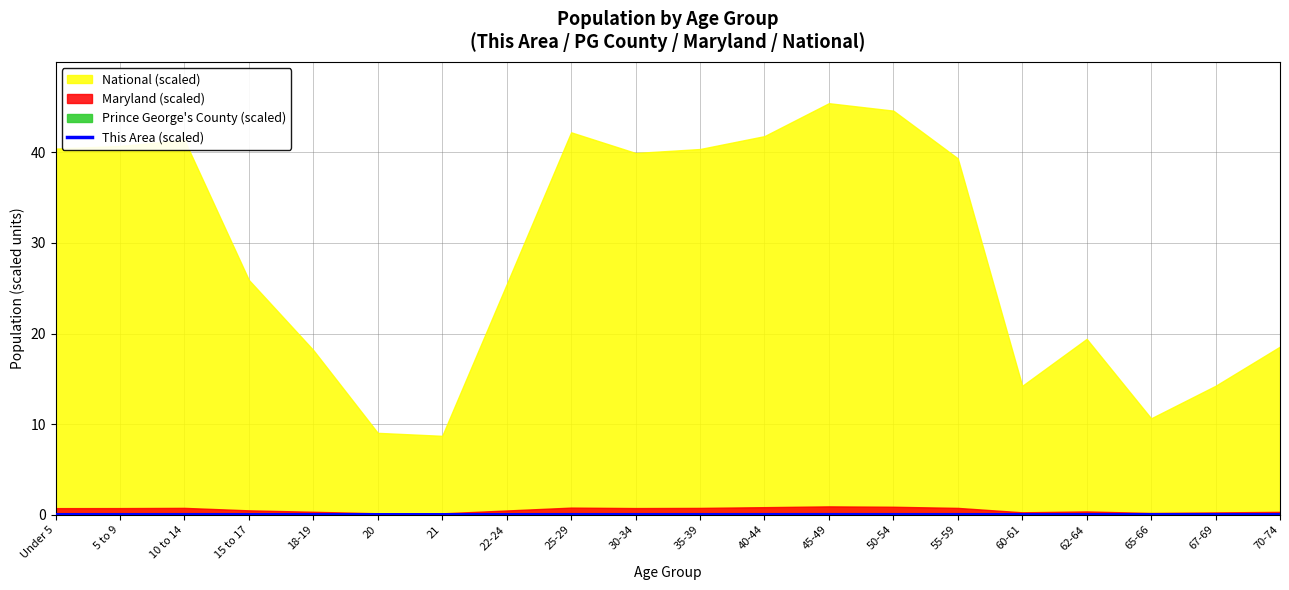

True or false: This Area (scaled) has a value of 0.0 at 35-39.

True